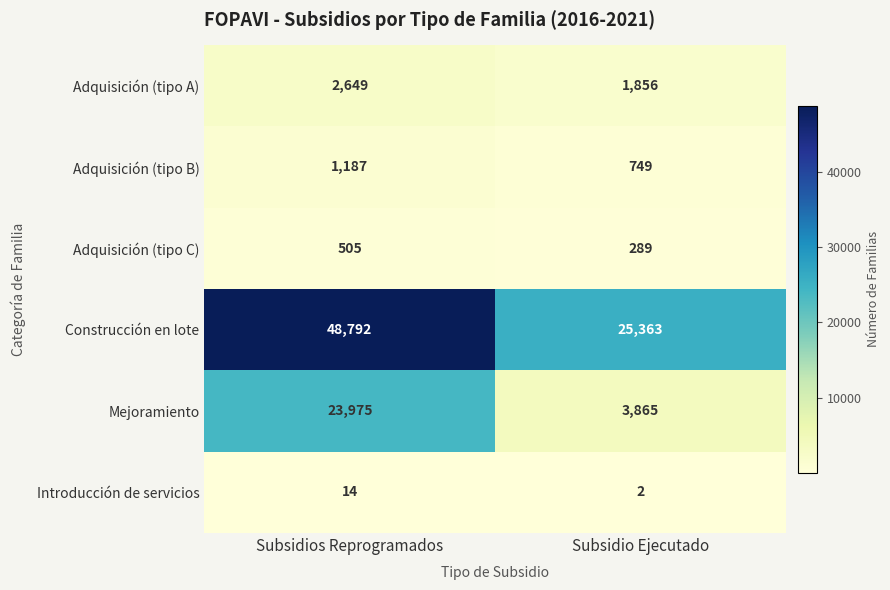

At which label does Adquisición (tipo A) reach its peak?

Subsidios Reprogramados